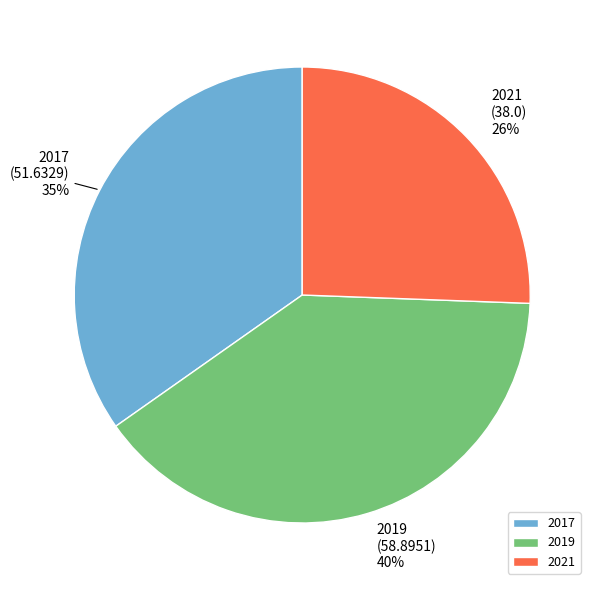

Is it true that 2017 is 21% of the pie?

False